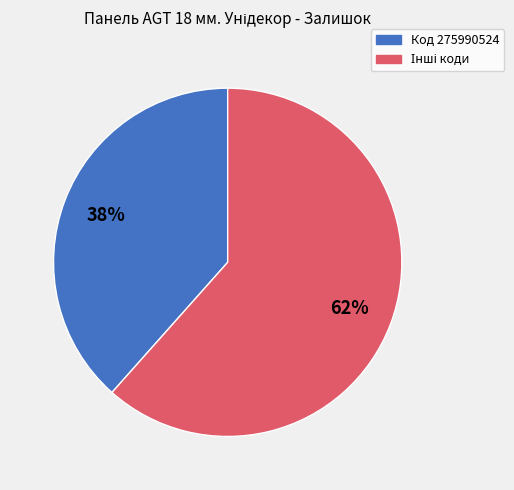

To the nearest percent, what is the average slice percentage?

50%